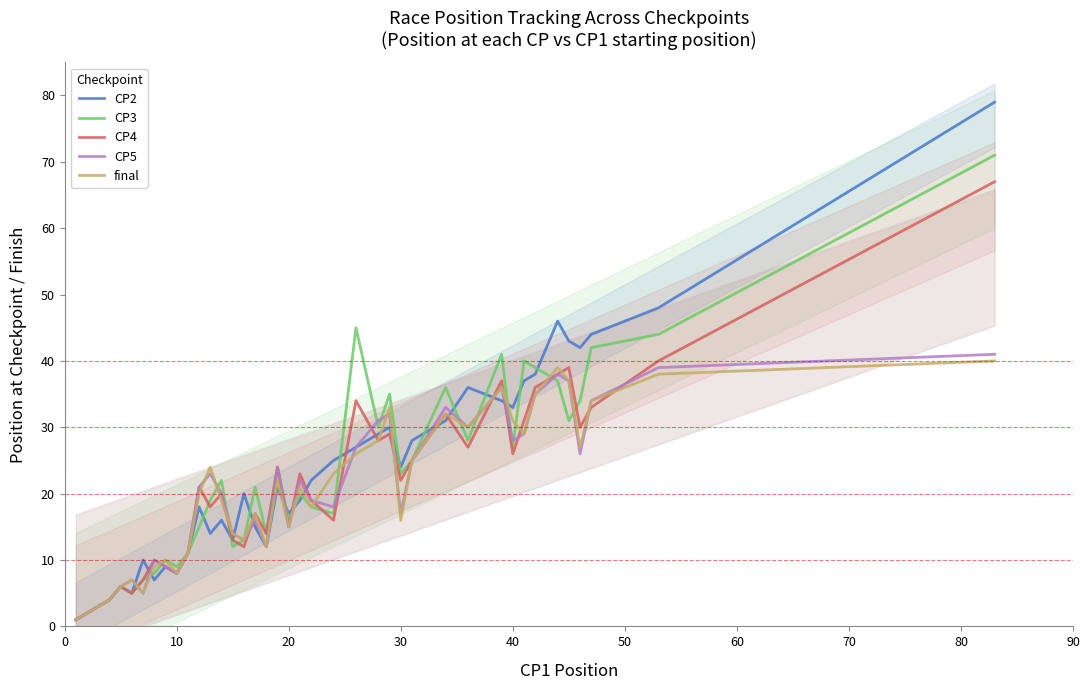

How many times do CP3 and final cross each other?

12